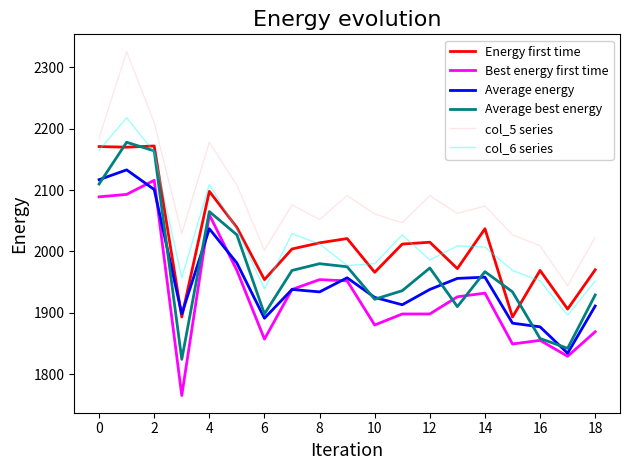

Which series has the widest spread of values?

col_5 series